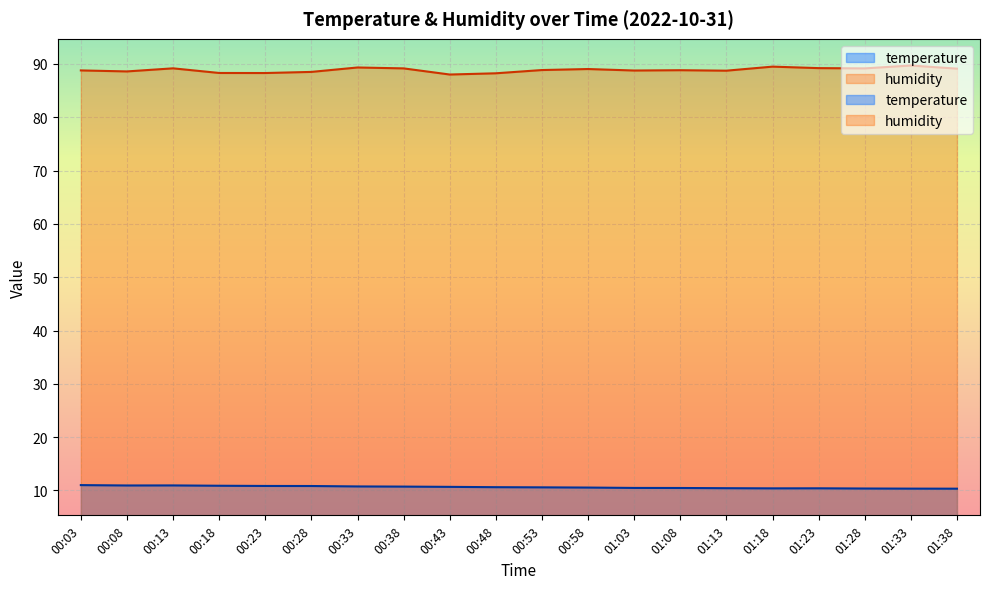

What is the total value across all series at 00:53?

99.4